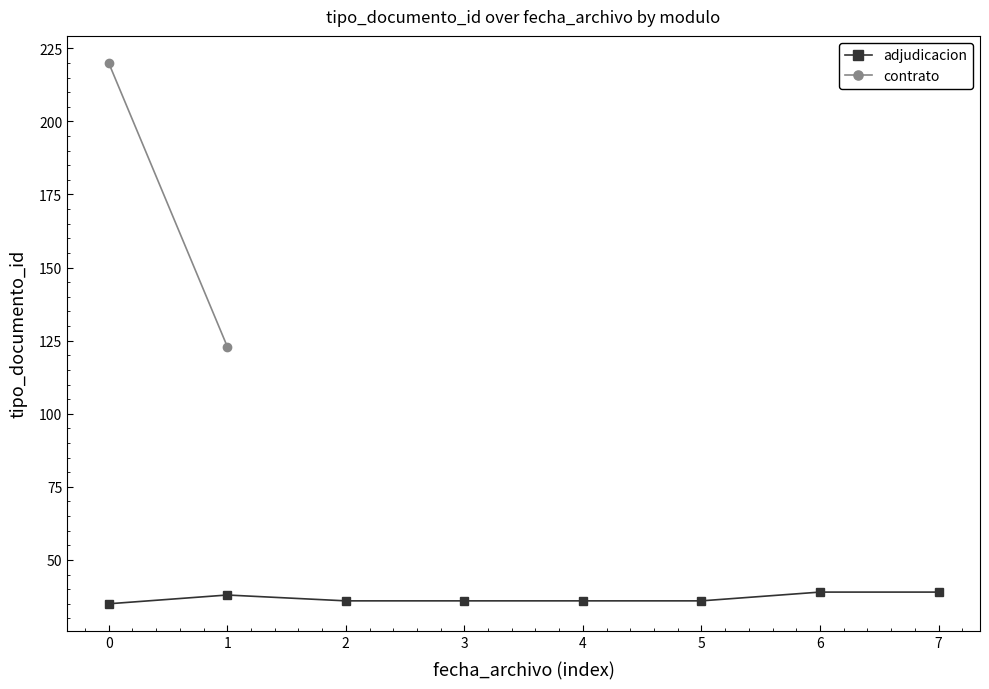

What is the change in value from 1 to 2?

-2